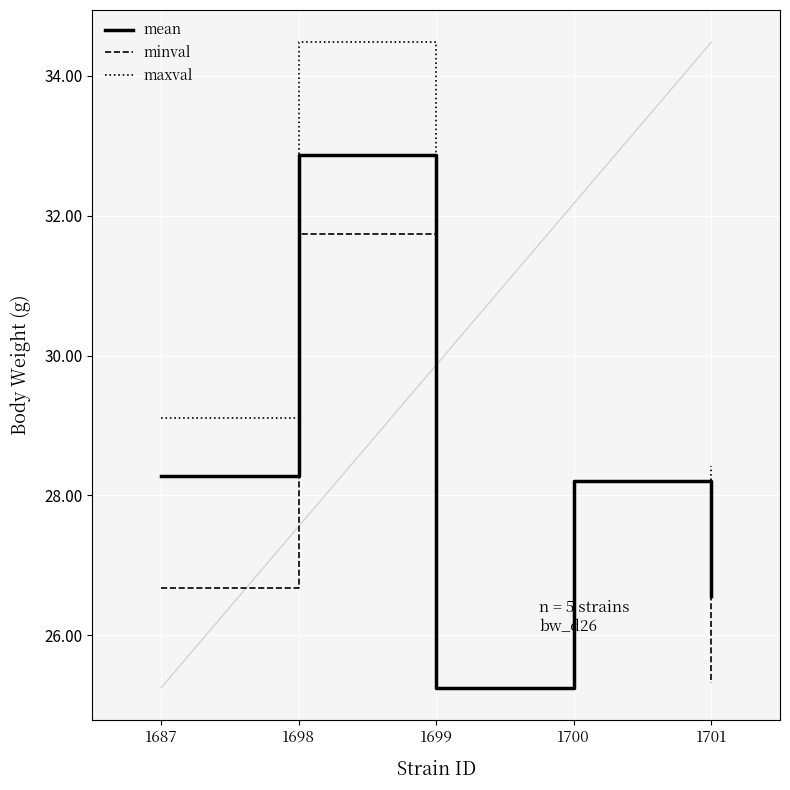

What is the smallest value displayed?

25.2